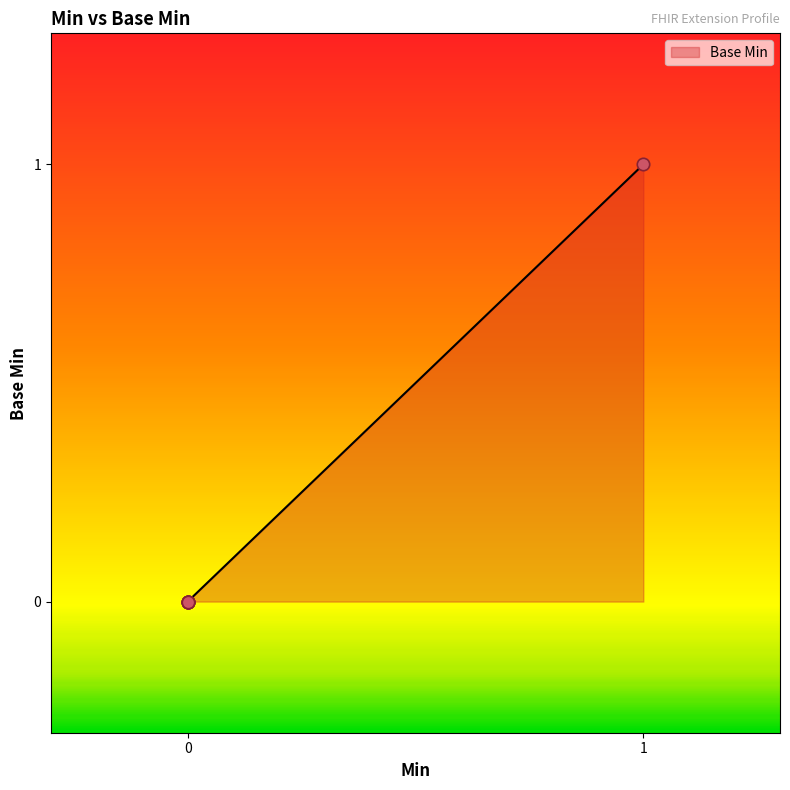

What is the change in value from Extension to Extension.url?

+1